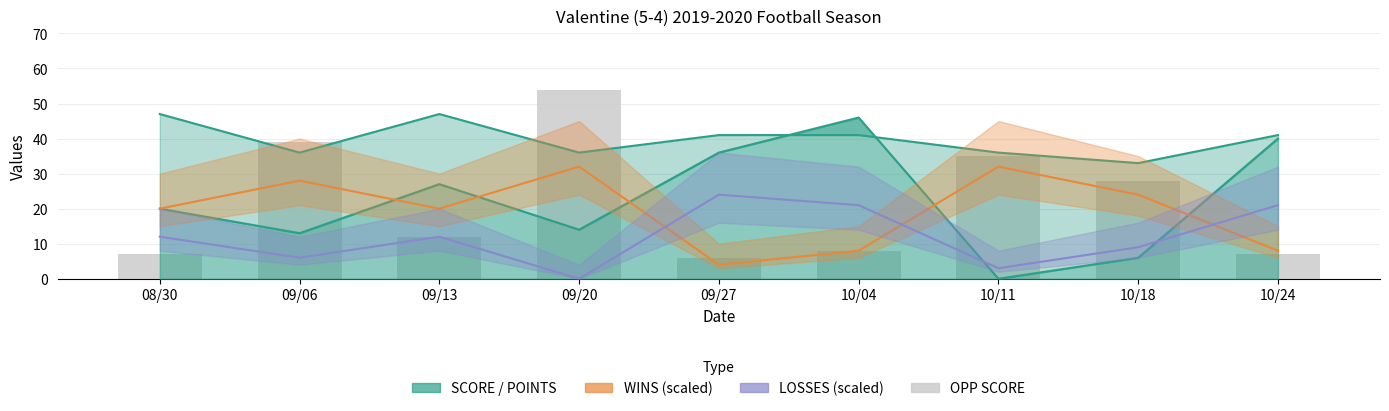

Where is OPP SCORE nearest to the value 30?

10/18